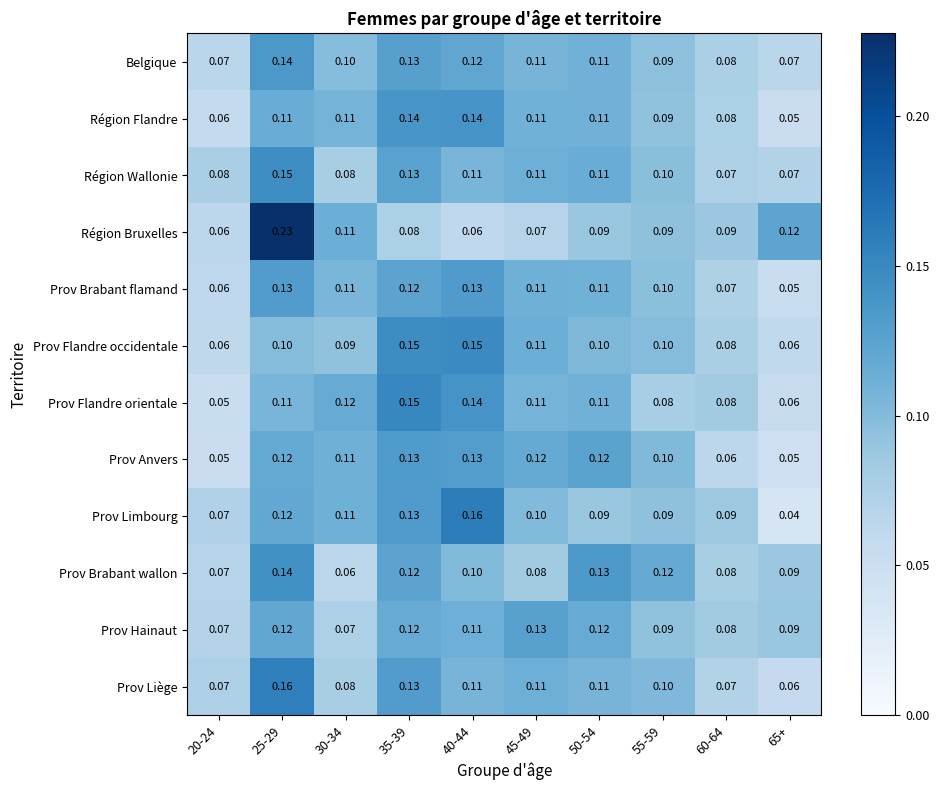

Is the value of Région Flandre at 35-39 greater than the value of Prov Flandre occidentale at 65+?

Yes